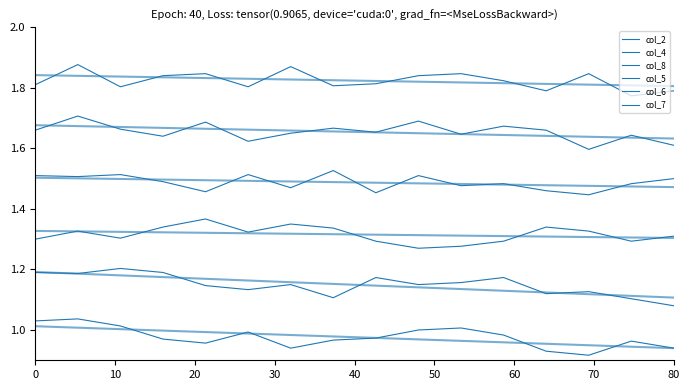

What is the value of the col_8 point at the 16th from the left?

1.5